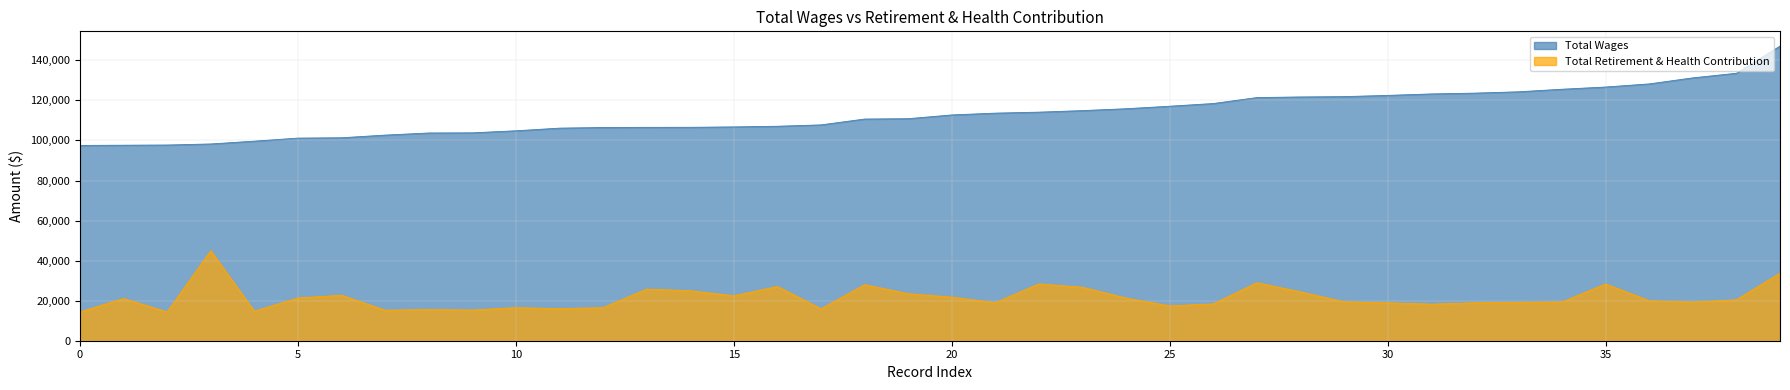

Rank the series by their average value, from highest to lowest.

Total Wages, Total Retirement & Health Contribution